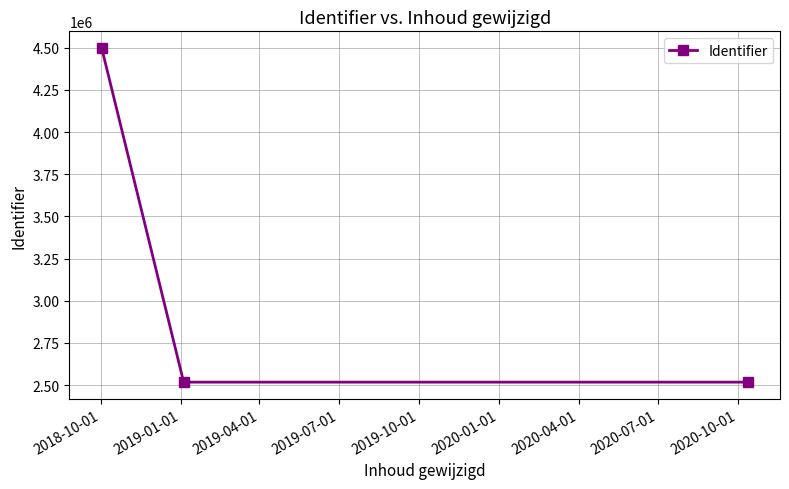

What is the minimum value shown in the chart?

2517660